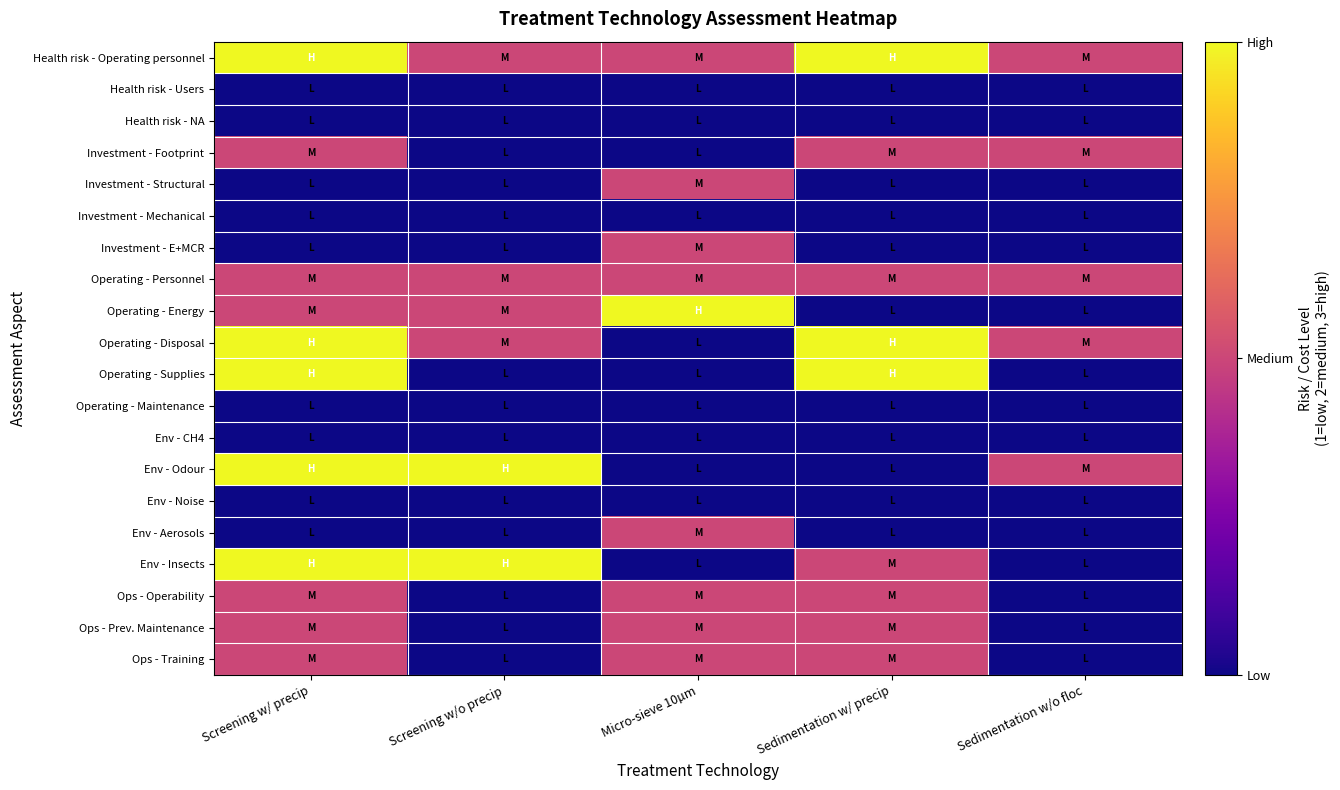

Which series has the largest range (max minus min)?

Operating - Energy